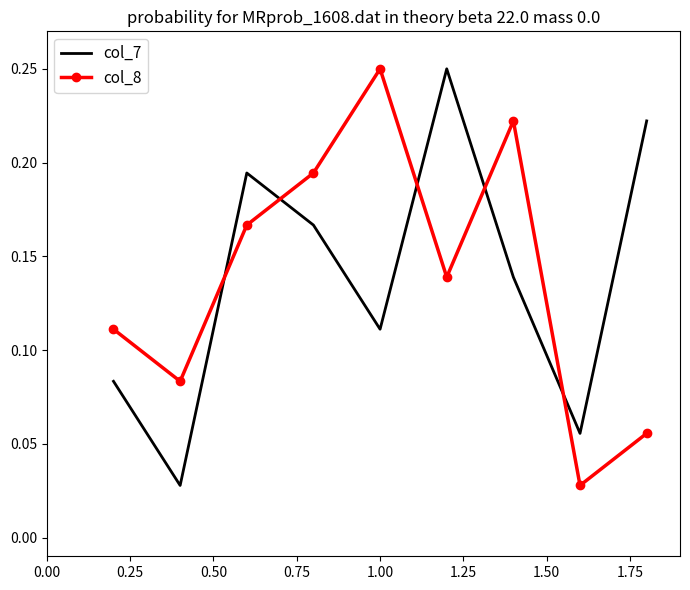

At how many categories does at least one series exceed 0?

9